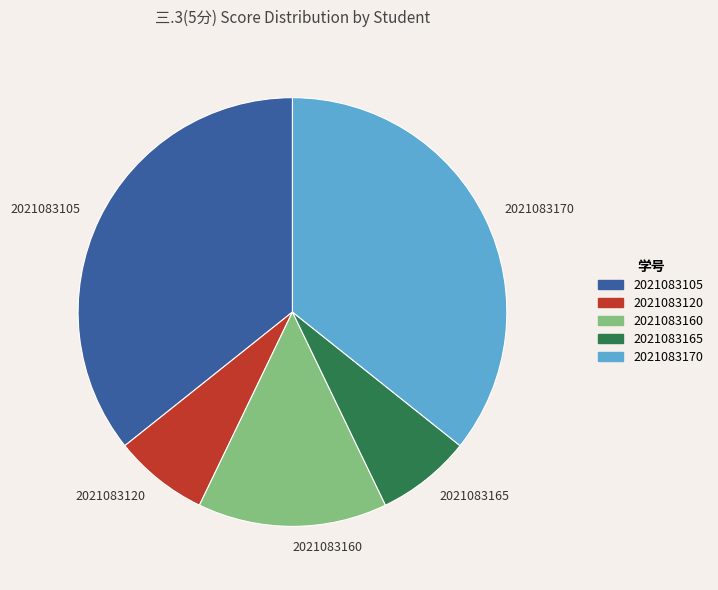

True or false: 2021083170 accounts for 49% of the total.

False